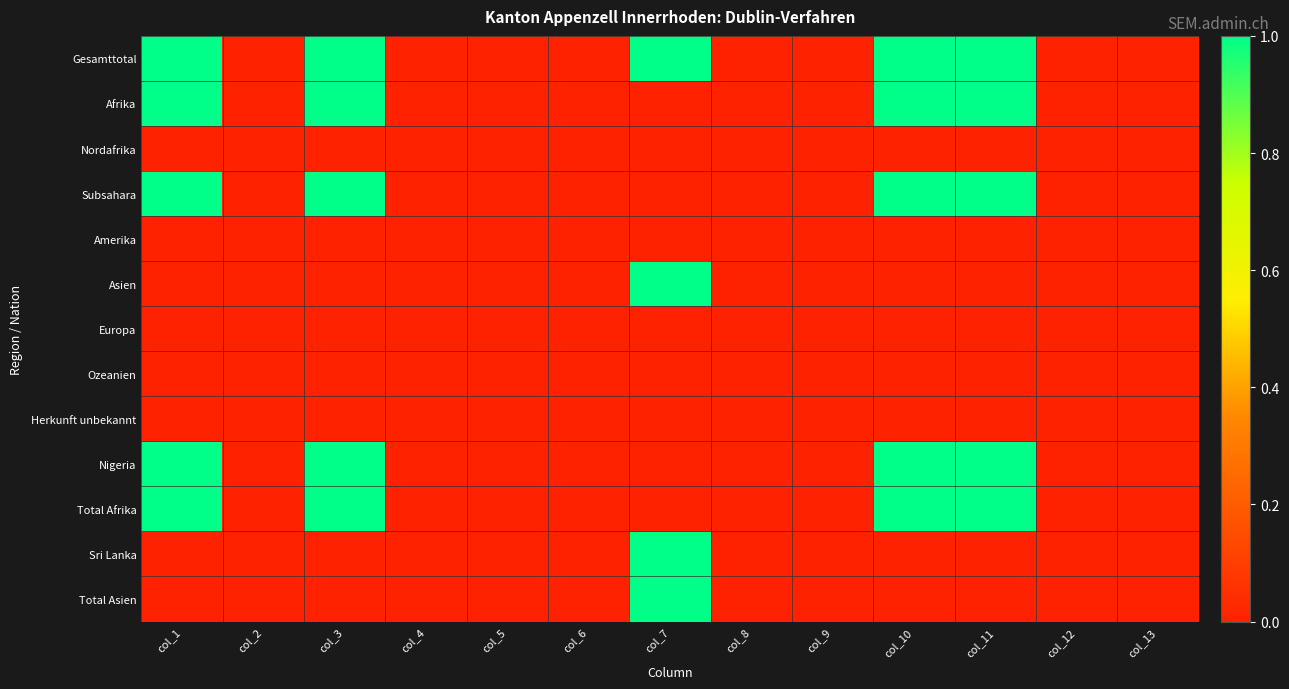

Which has a higher value, col_3 or col_8?

col_3